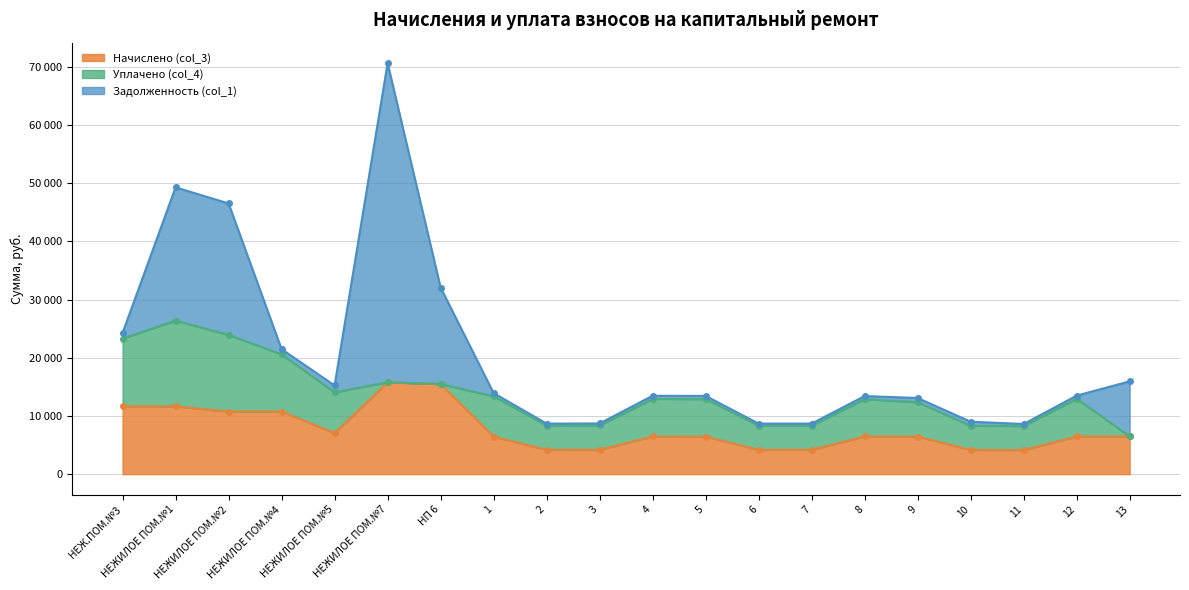

What are all the series names shown in the legend?

Начислено (col_3), Уплачено (col_4), Задолженность (col_1)